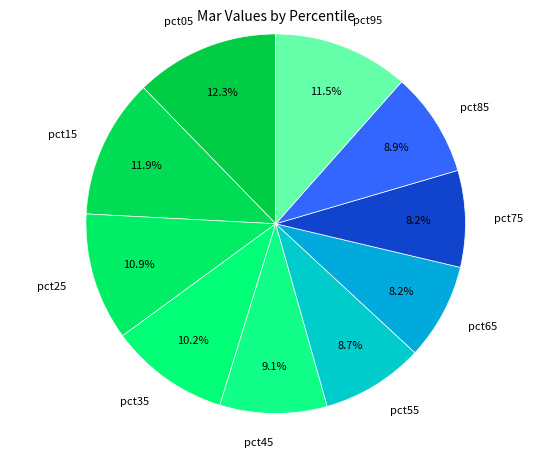

To the nearest percent, what is the combined percentage of pct25 and pct35?

21%